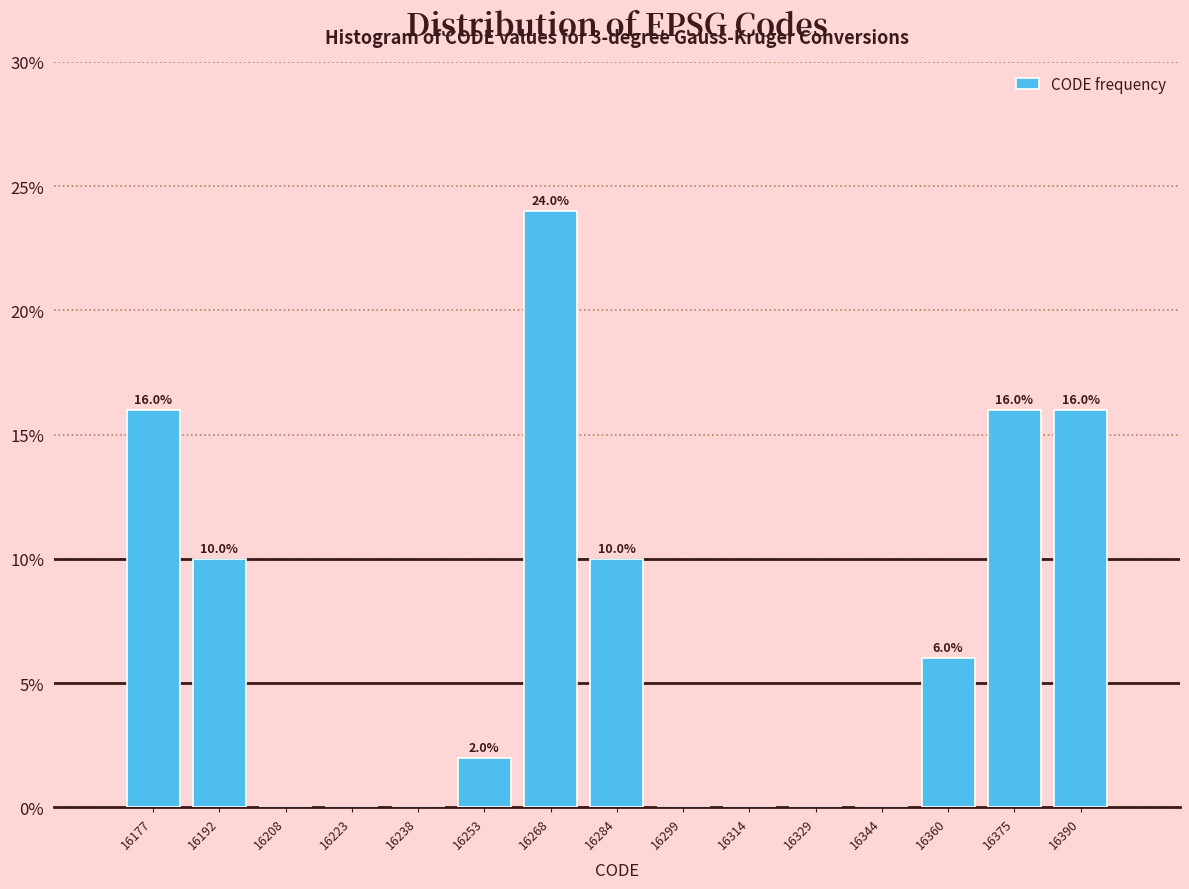

Which range on the x-axis has the tallest bar?

16261.2 to 16276.4